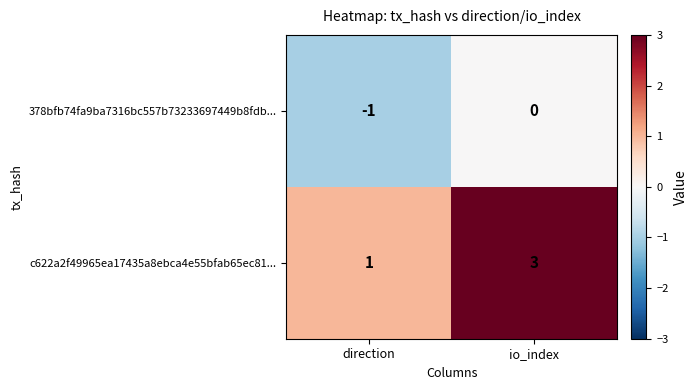

Is the value of c622a2f49965ea17435a8ebca4e55bfab65ec81... at direction greater than the value of 378bfb74fa9ba7316bc557b73233697449b8fdb... at io_index?

Yes